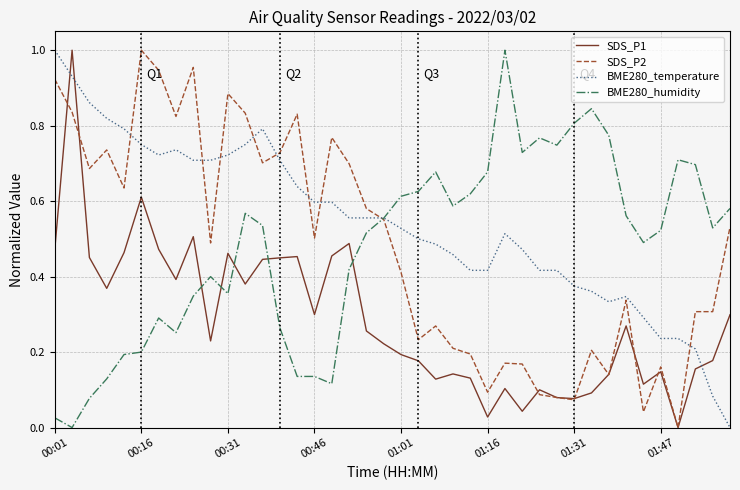

What are all the series names shown in the legend?

SDS_P1, SDS_P2, BME280_temperature, BME280_humidity